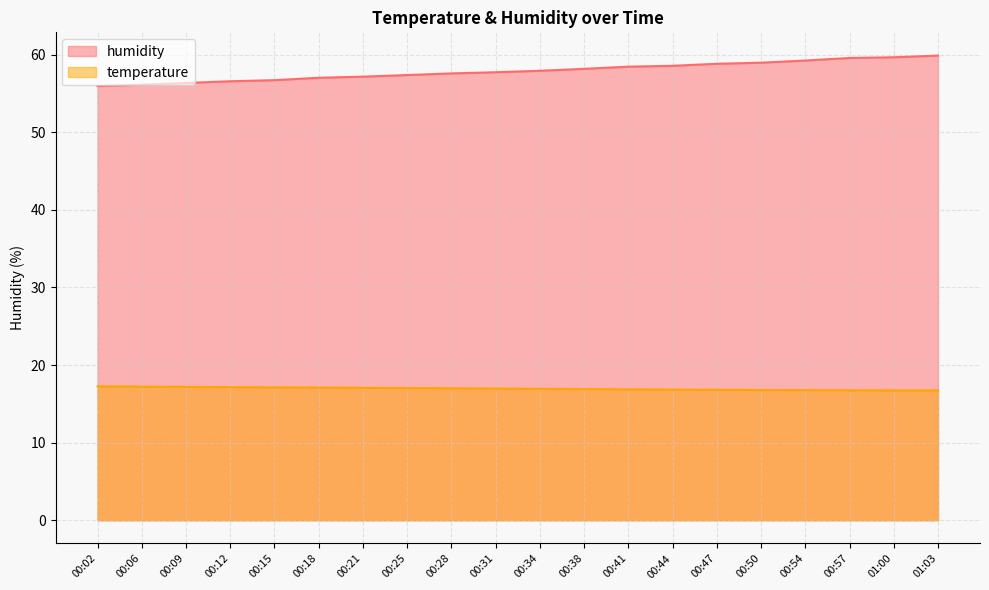

What is the difference between the humidity values at 01:00 and 00:54?

0.4